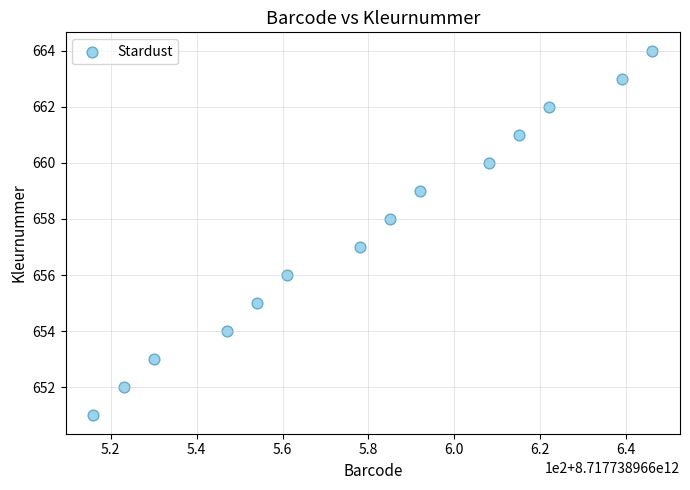

What is the range of X values (max minus min)?

130